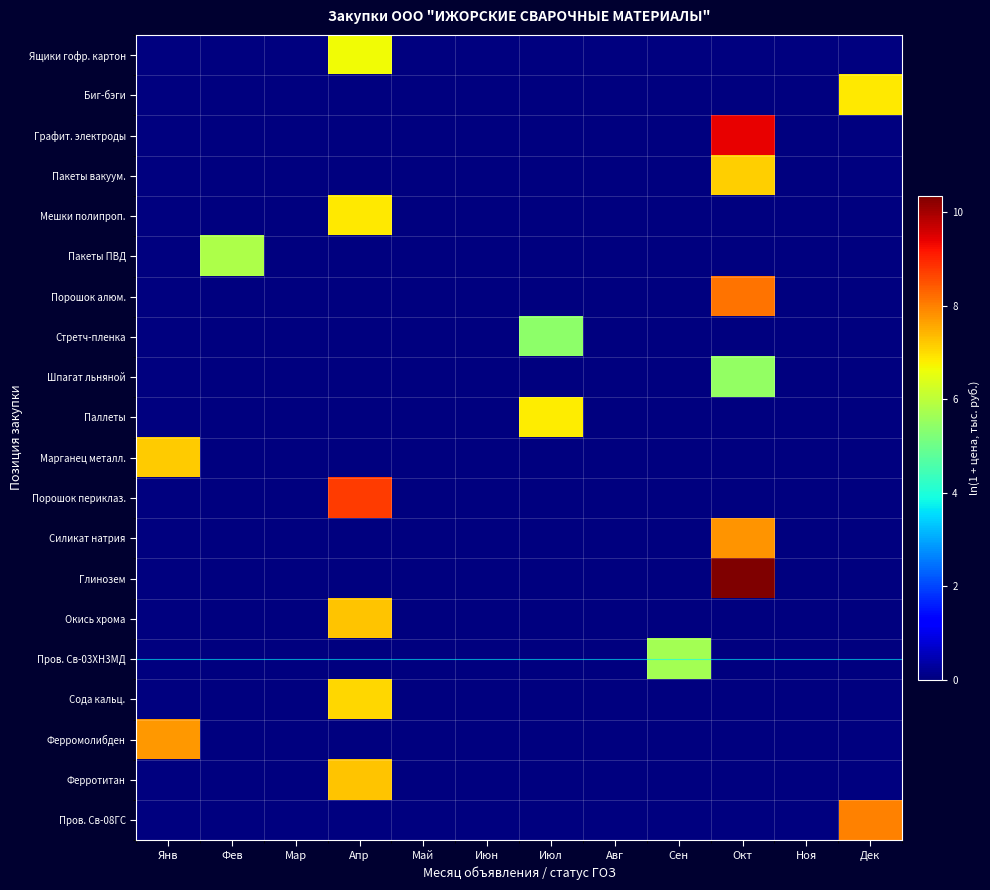

Which series changed the most between Май and Дек?

Пров. Св-08ГС